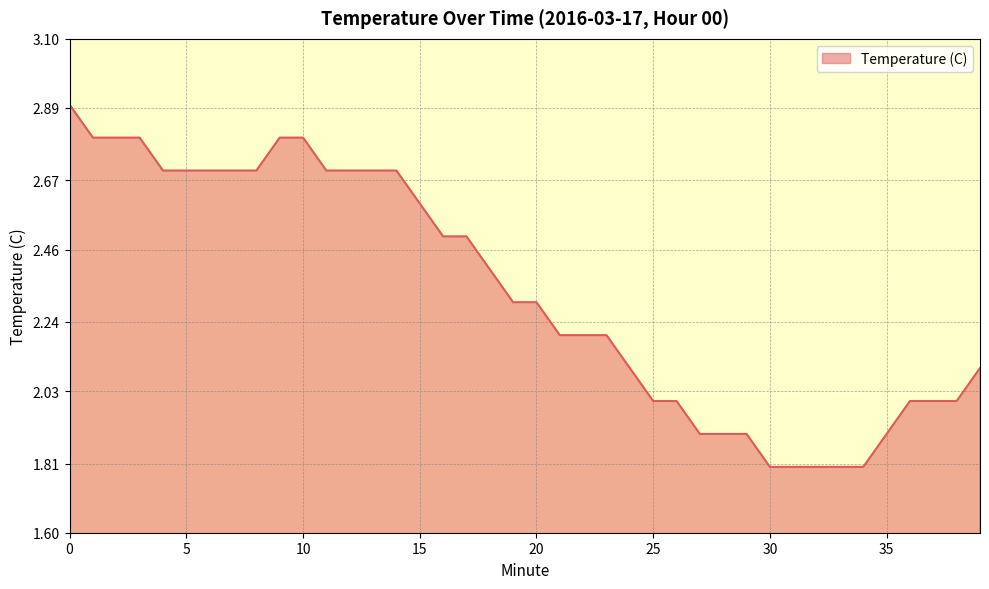

What is the difference between the maximum and minimum values?

1.1